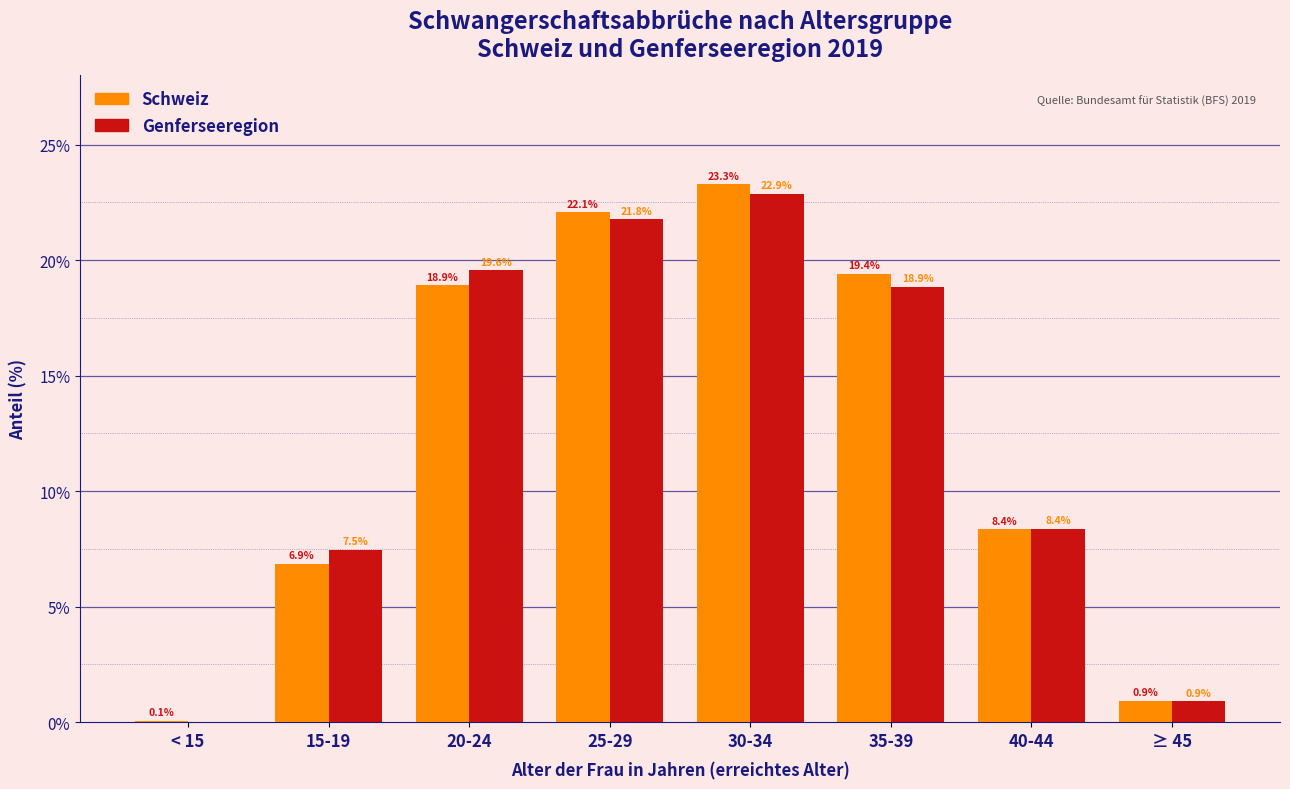

Reading left to right, extract all data points from this chart.

Schweiz: < 15=0.1	15-19=6.9	20-24=18.9	25-29=22.1	30-34=23.3	35-39=19.4	40-44=8.4	≥ 45=0.9
Genferseeregion: < 15=0.0	15-19=7.5	20-24=19.6	25-29=21.8	30-34=22.9	35-39=18.9	40-44=8.4	≥ 45=0.9